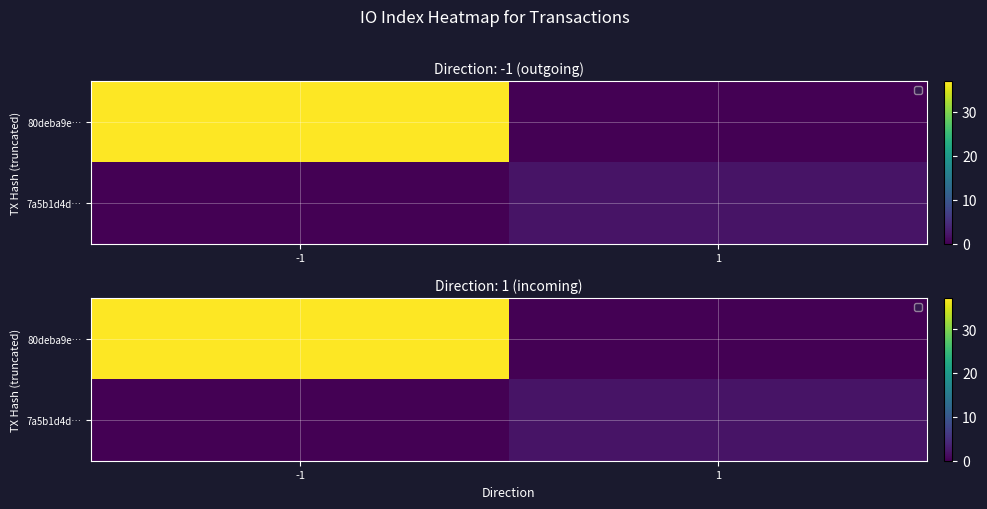

How many values in 7a5b1d4d… are above zero?

1